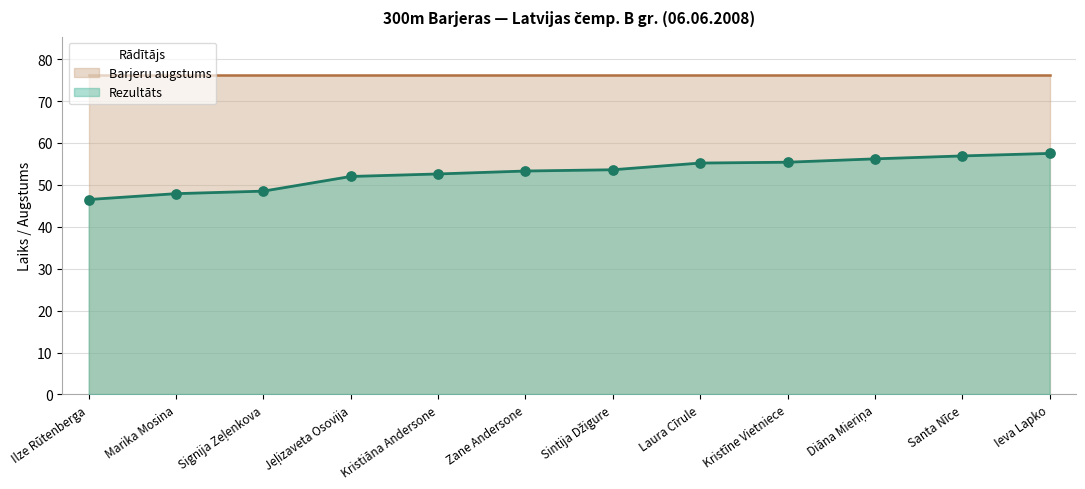

What is the change in value from Marika Mosina to Ieva Lapko?

+9.6